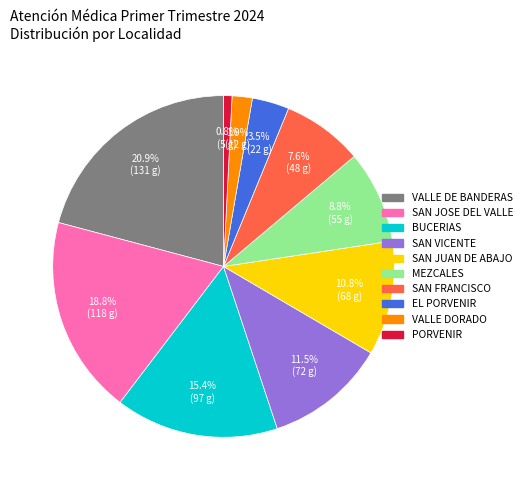

How many slices are in this pie chart?

10